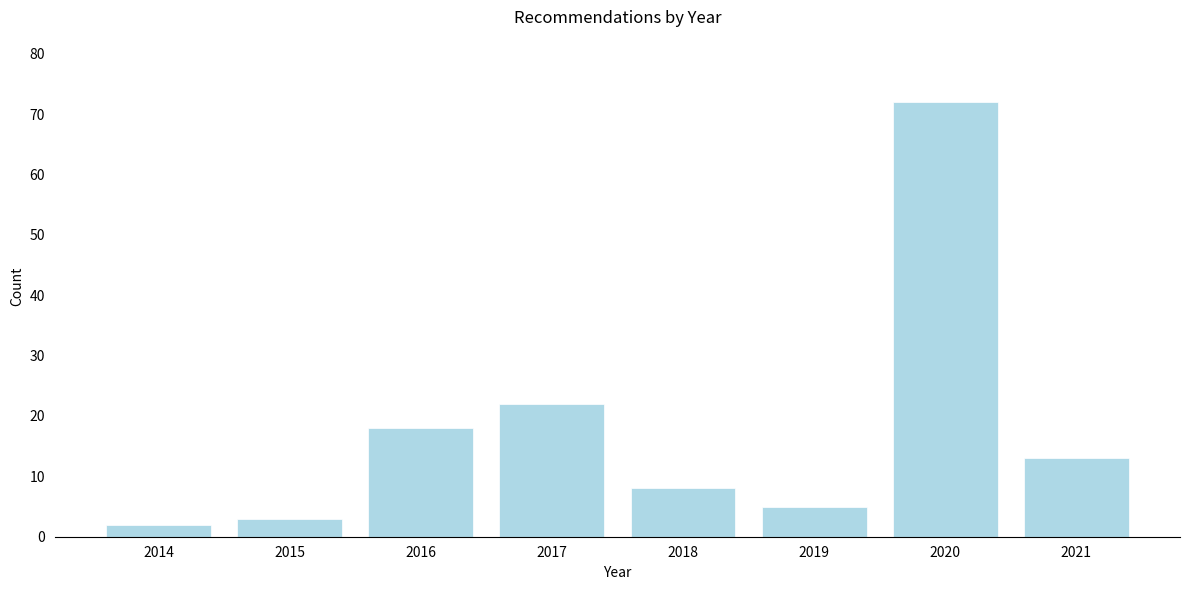

Reading left to right, what are all the values shown in this chart?

2014=2	2015=3	2016=18	2017=22	2018=8	2019=5	2020=72	2021=13